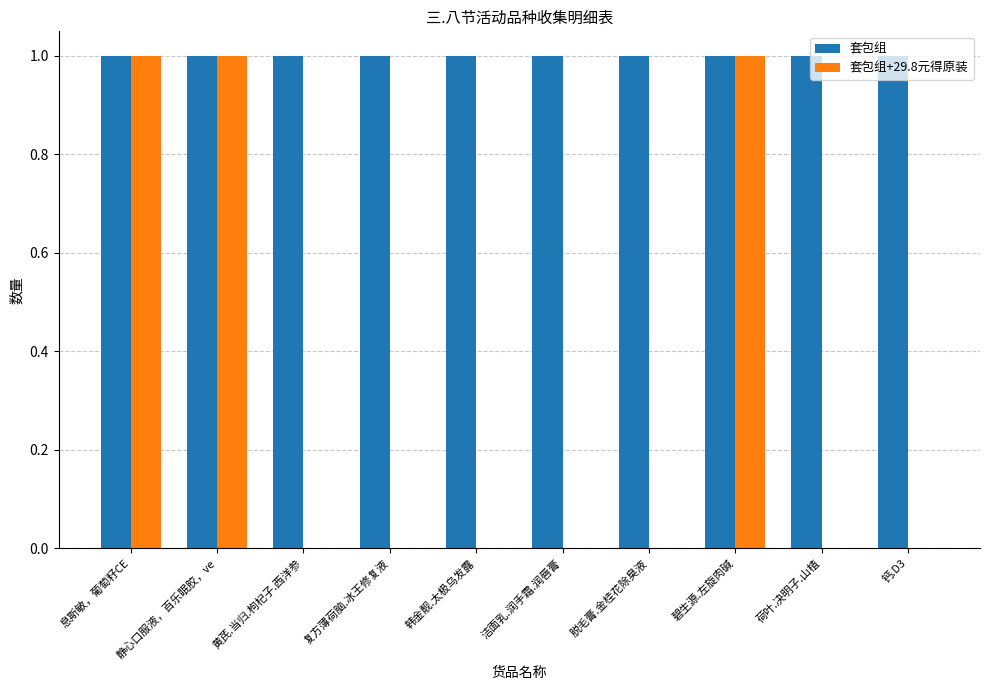

What is the total value across all series at 韩金靓.太极乌发露?

1